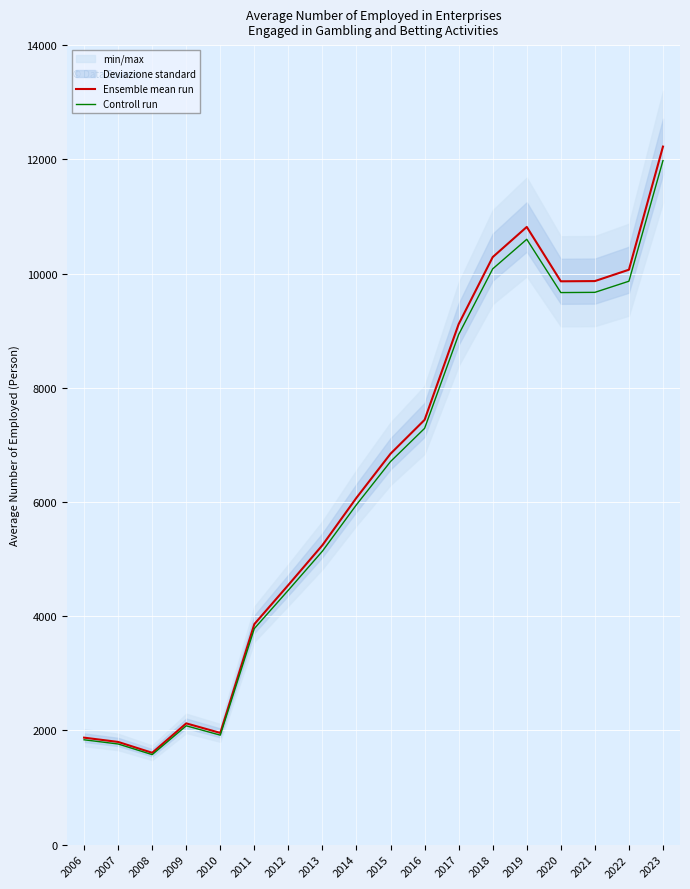

What is the average value of the Controll run series?

6294.2